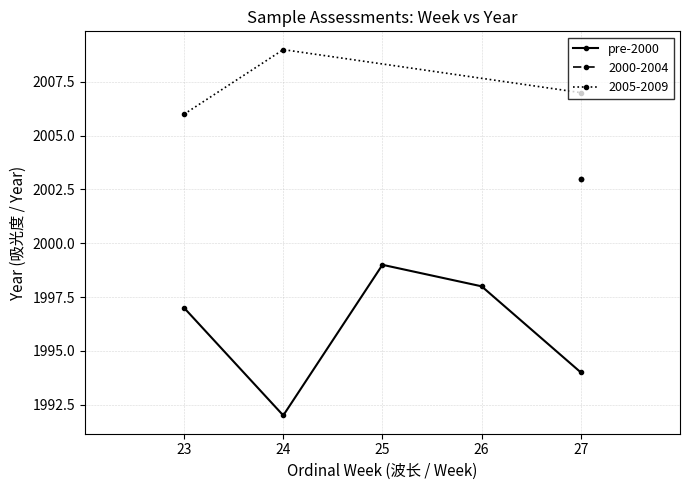

What is the maximum value shown in the chart?

1999